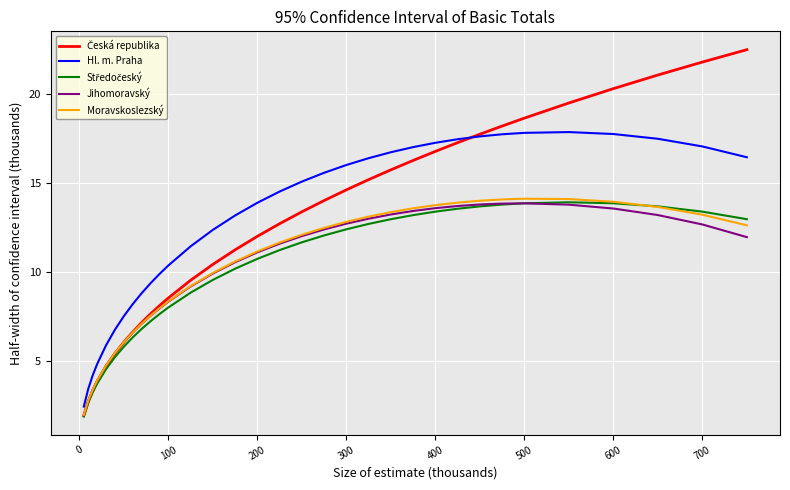

True or false: Hl. m. Praha and Jihomoravský intersect in this chart.

False